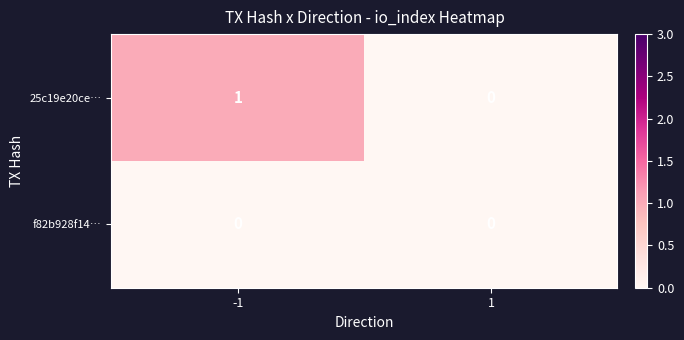

Reading left to right, extract all data points from this chart.

25c19e20ce…: 1	0
f82b928f14…: 0	0